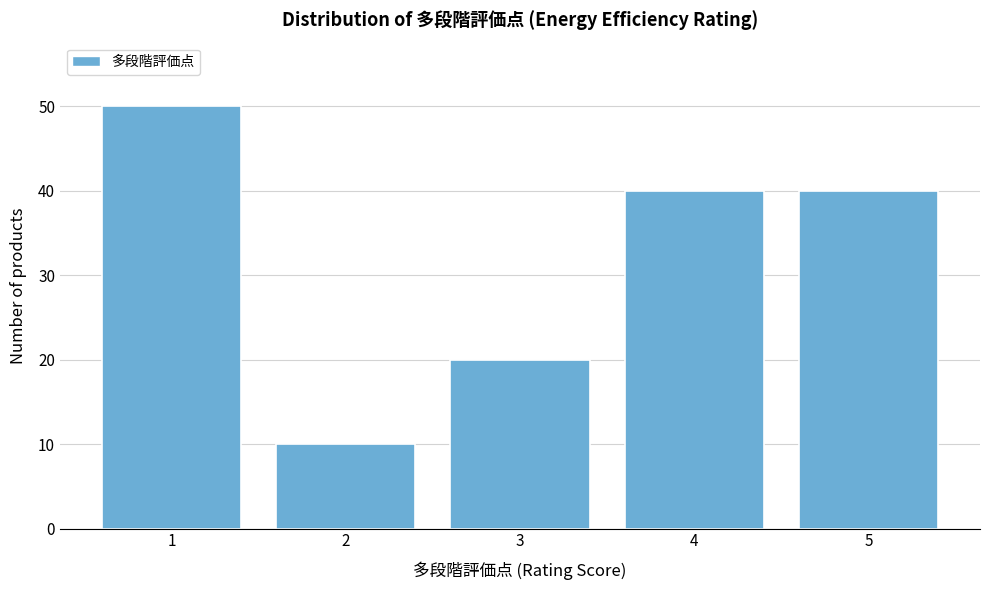

Reading left to right, extract all data points from this chart.

50	10	20	40	40